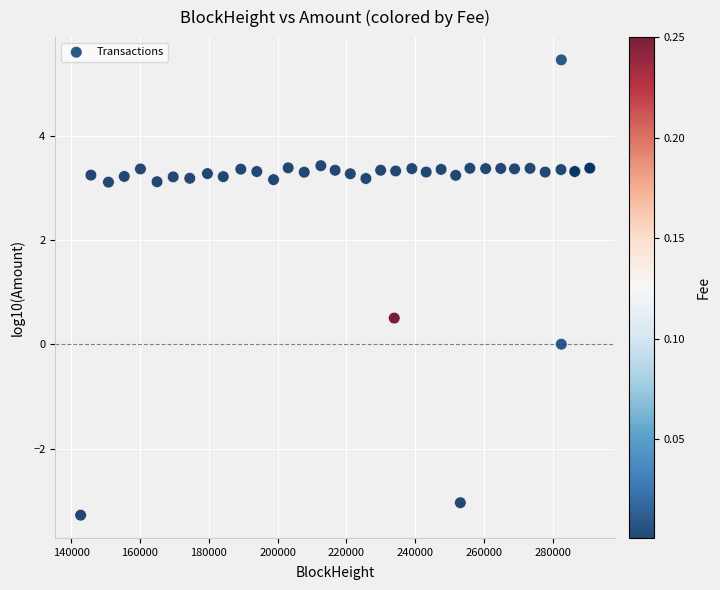

What Y value in the scatter plot is closest to 1?

0.5